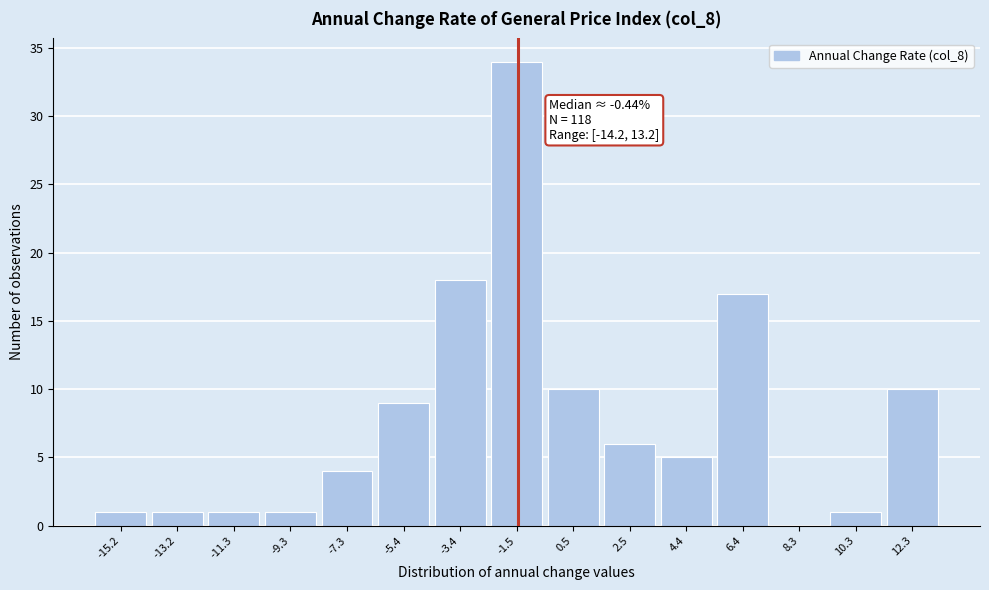

Reading right to left, what are all the values shown in this chart?

12.3=10	10.3=1	8.3=0	6.4=17	4.4=5	2.5=6	0.5=10	-1.5=34	-3.4=18	-5.4=9	-7.3=4	-9.3=1	-11.3=1	-13.2=1	-15.2=1